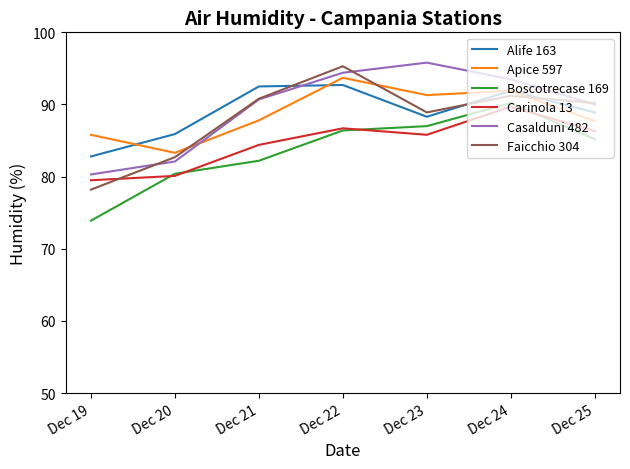

What is the difference between the highest and lowest values at Dec 21?

10.3